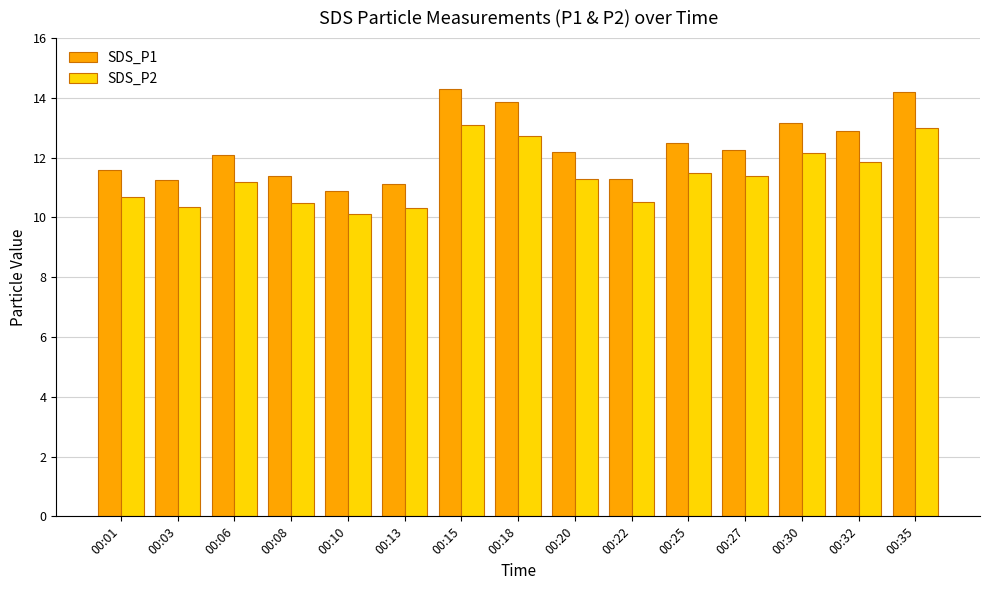

List the series in order of their peak value, lowest first.

SDS_P2, SDS_P1